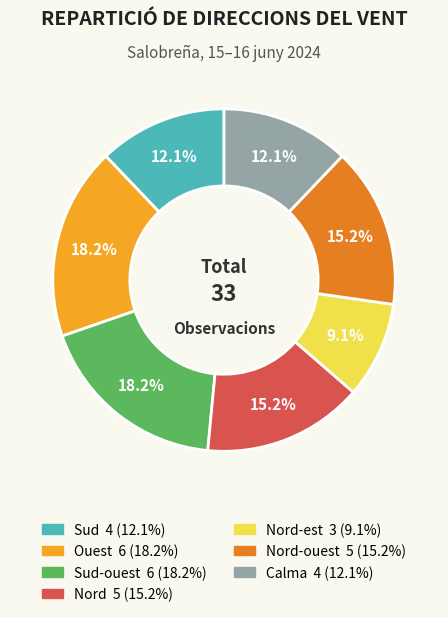

Does any single category account for the majority?

No